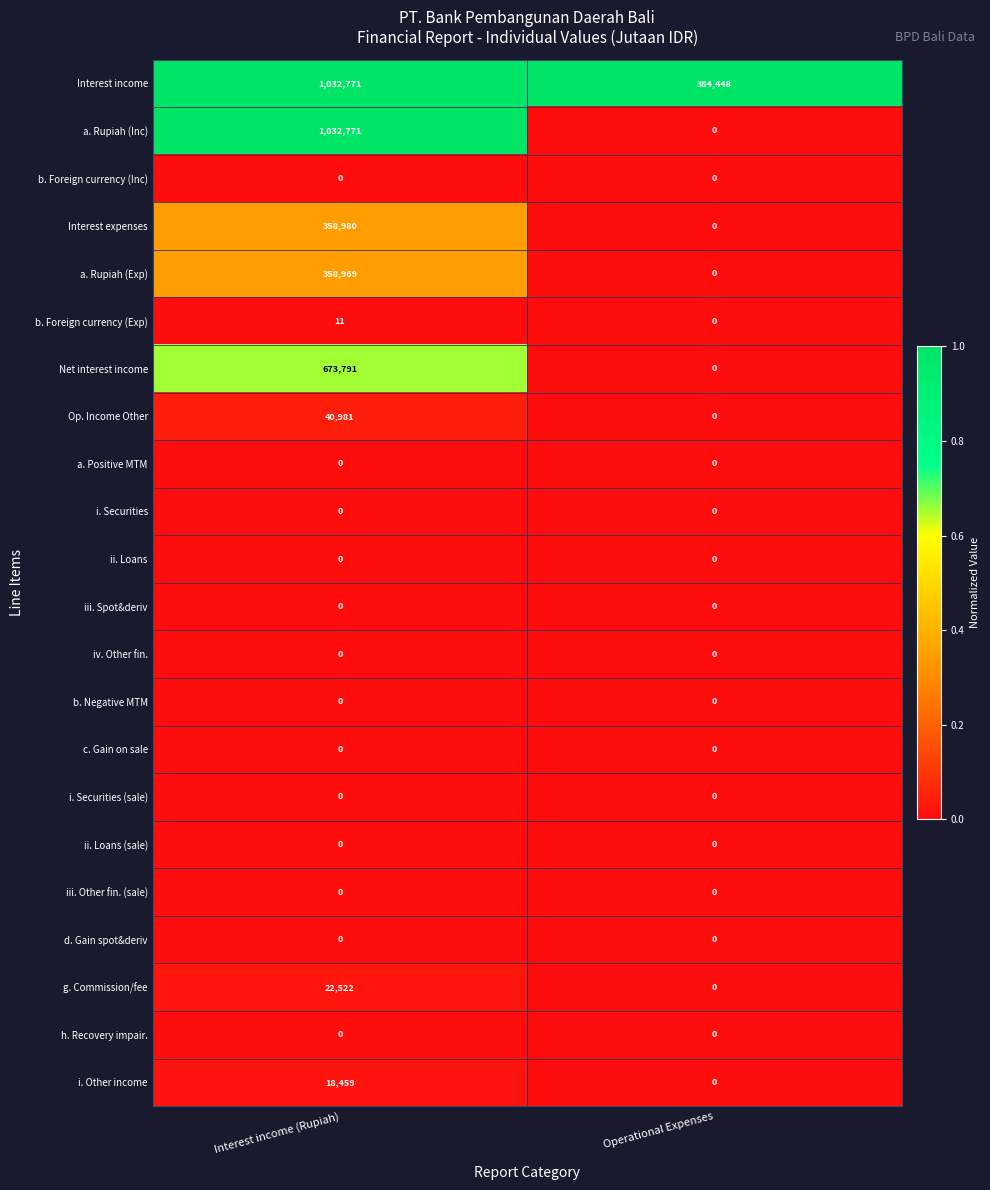

At which category is the sum across all series the highest?

Interest income (Rupiah)